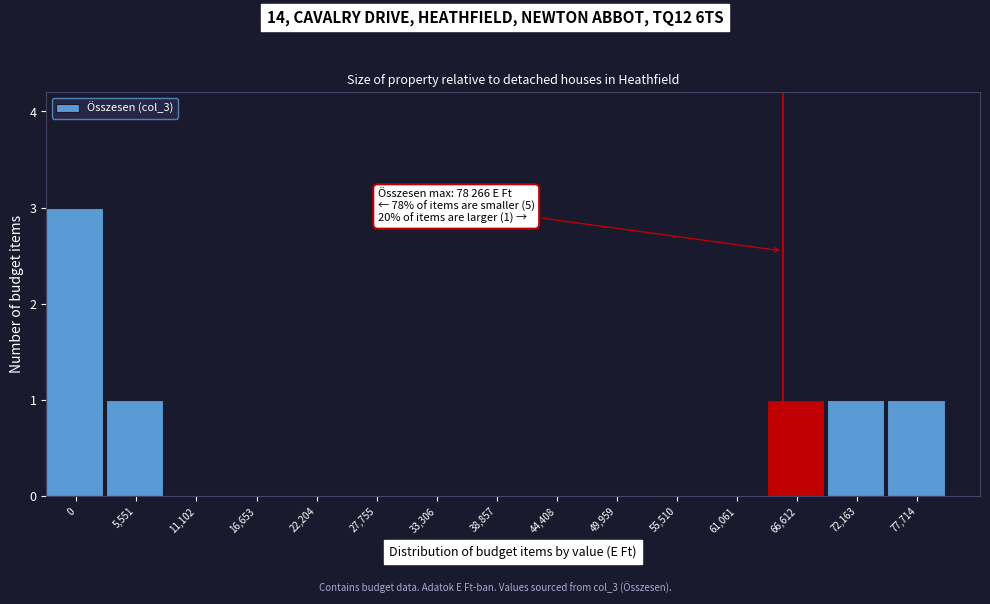

Reading right to left, what are all the values shown in this chart?

77,714=1	72,163=1	66,612=1	61,061=0	55,510=0	49,959=0	44,408=0	38,857=0	33,306=0	27,755=0	22,204=0	16,653=0	11,102=0	5,551=1	0=3